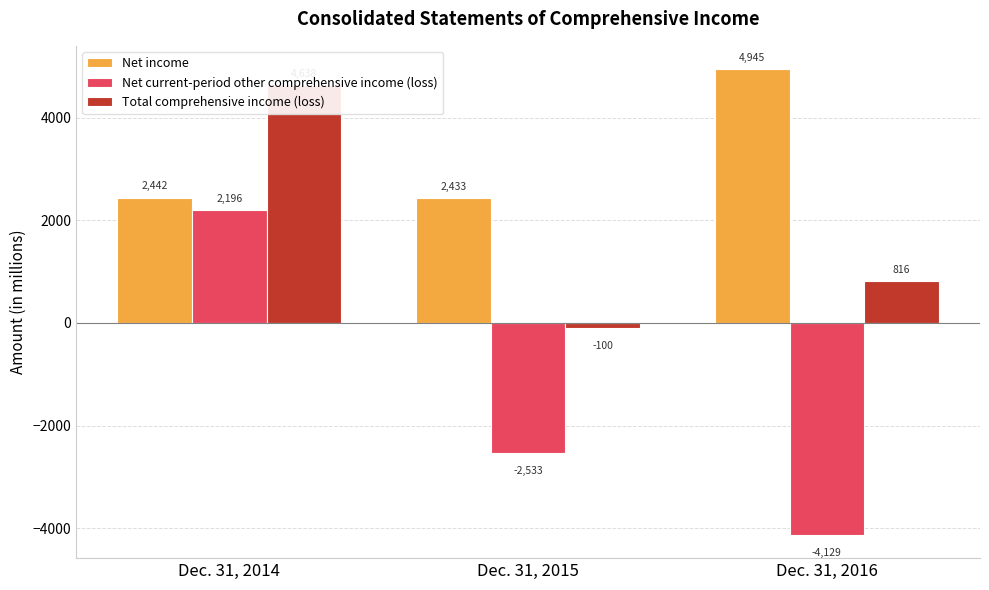

True or false: Net current-period other comprehensive income (loss) has a value of -4129 at Dec. 31, 2016.

True